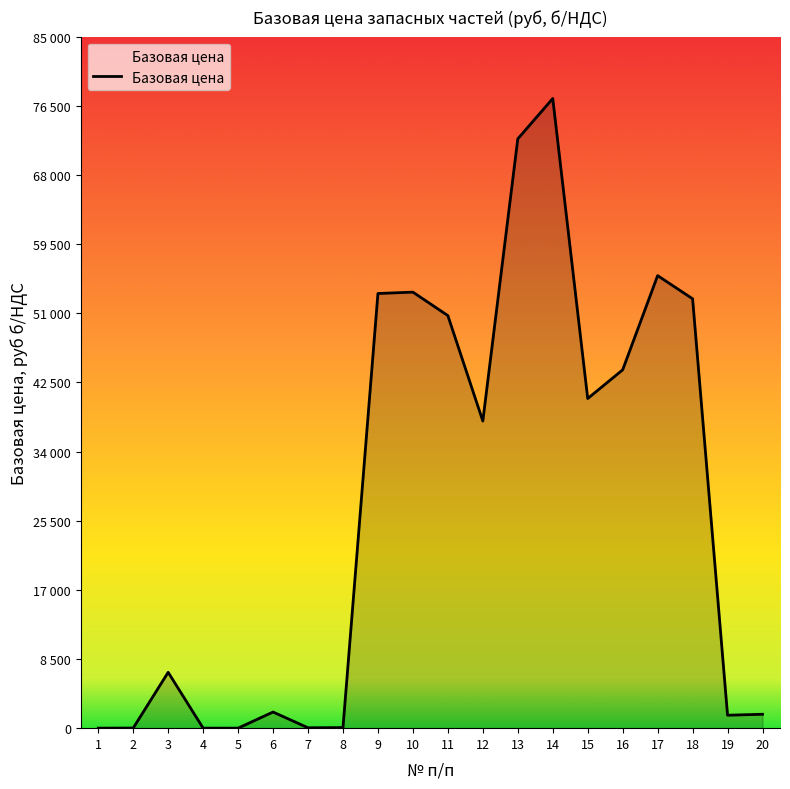

True or false: the data shows 31048 at 9.

False